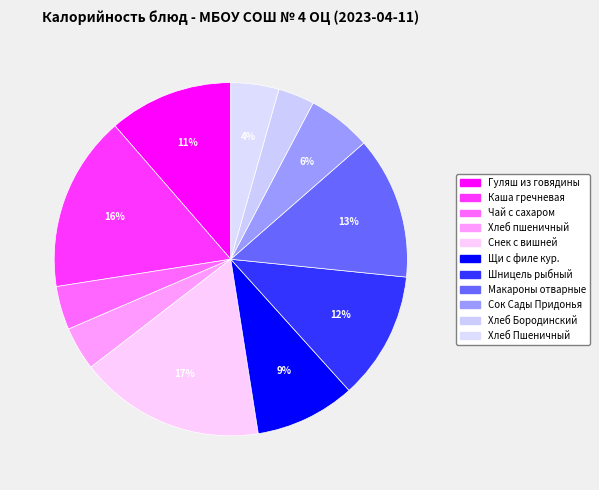

What is the smallest slice in the pie chart?

Хлеб Бородинский